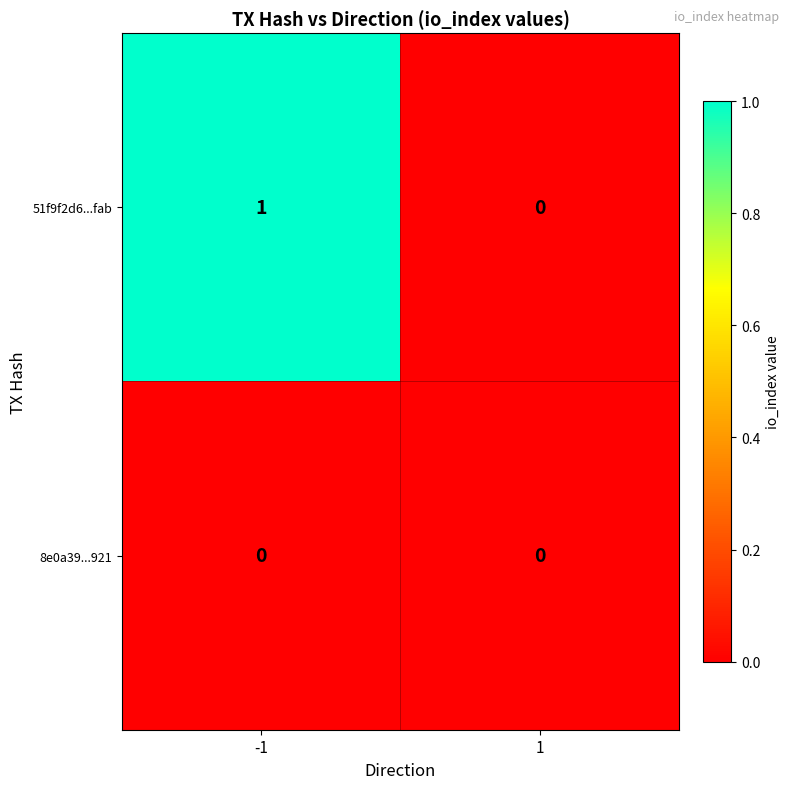

What is the difference between the highest and lowest values at -1?

1